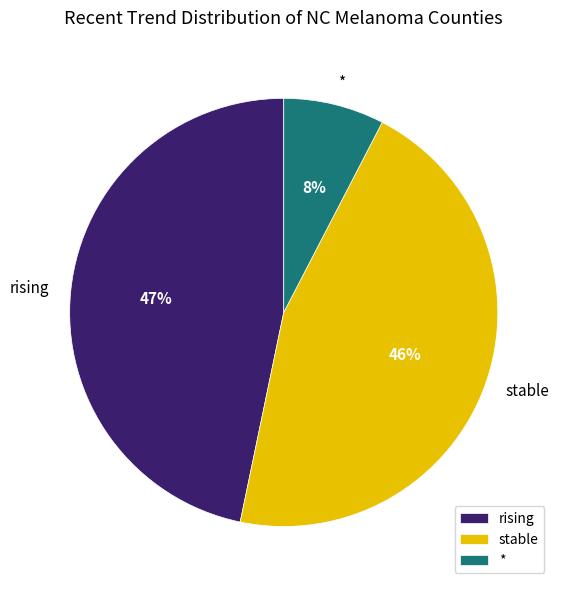

Which slice is the largest?

rising